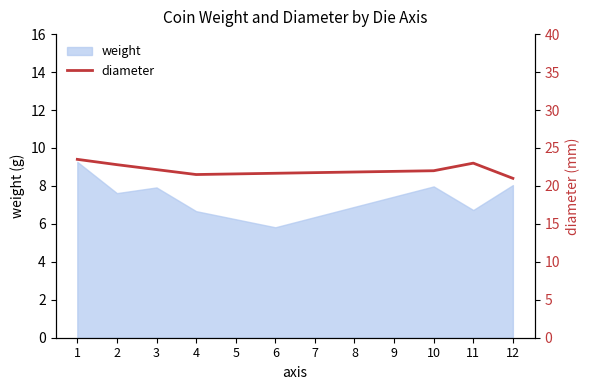

The weight series shows 3.0 at 2. True or false?

False